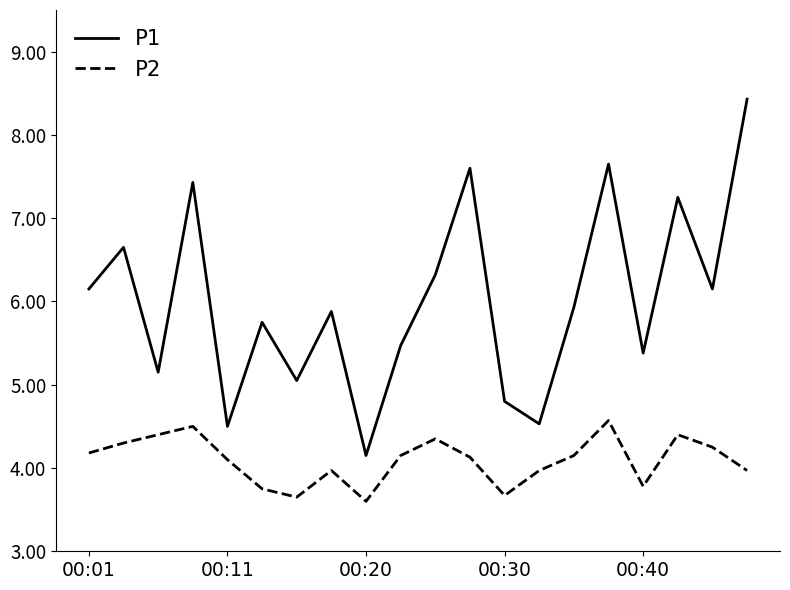

True or false: P1 and P2 cross at least once.

False